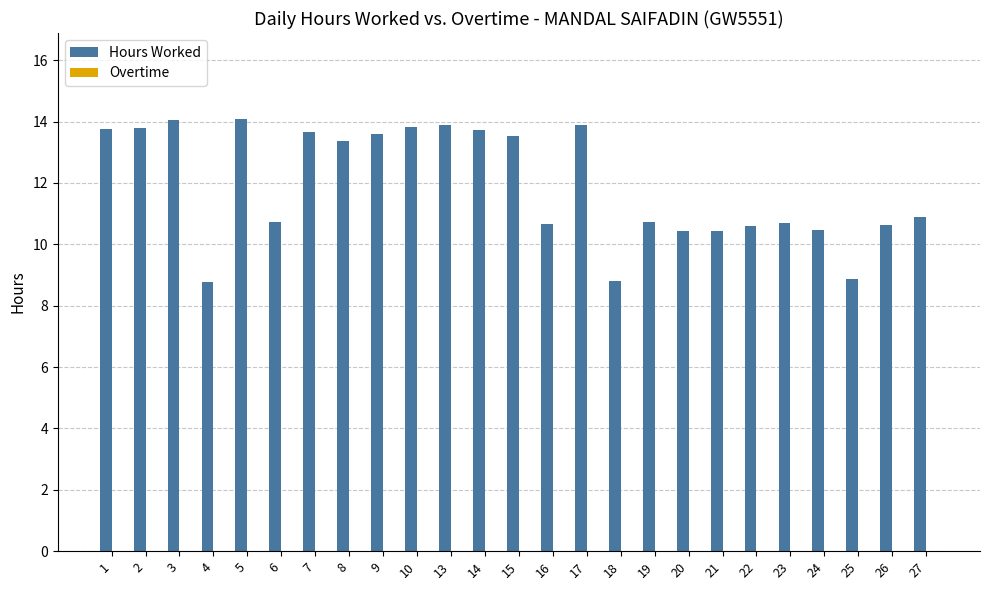

True or false: the data shows 3.6 at 18.

False